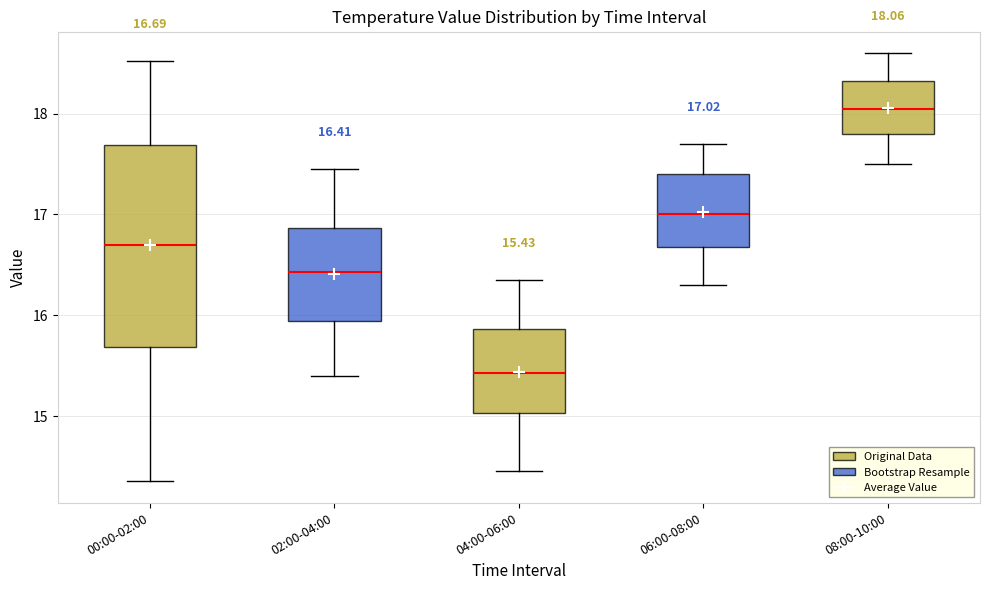

Which box has the highest median line?

08:00-10:00